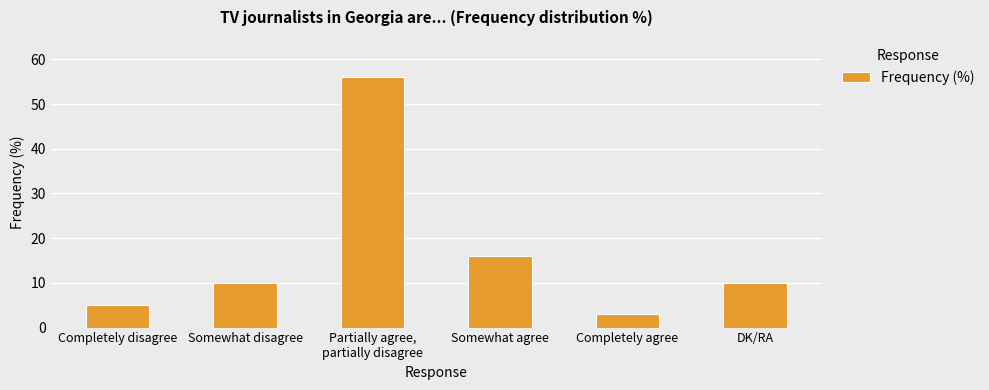

What is the smallest value displayed?

3